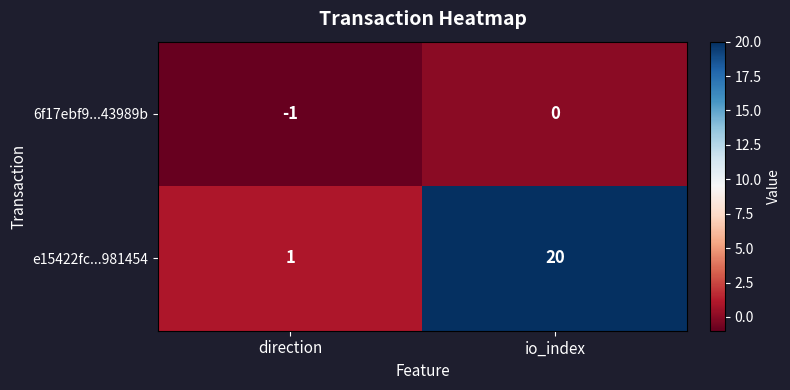

What is the difference between the highest and lowest values at io_index?

20